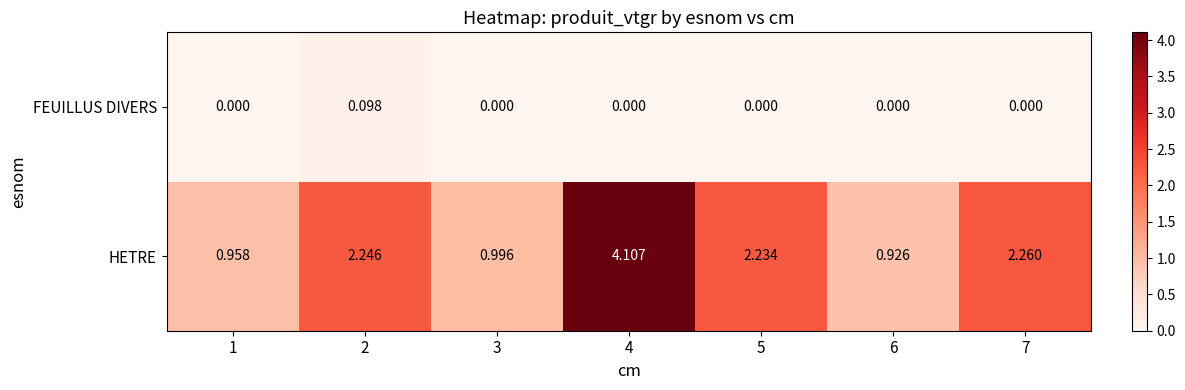

Rank the series by their maximum value, from lowest to highest.

FEUILLUS DIVERS, HETRE